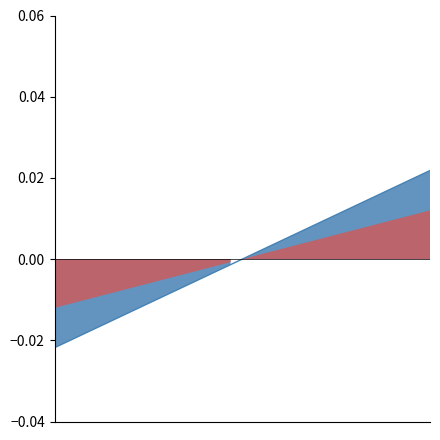

Reading right to left, extract all data points from this chart.

33=0.0	32=0.0	31=0.0	30=0.0	29=0.0	28=0.0	27=0.0	26=0.0	25=0.0	24=0.0	23=0.0	22=0.0	21=0.0	20=0.0	19=0.0	18=0.0	17=0.0	16=-0.0	15=-0.0	14=-0.0	13=-0.0	12=-0.0	11=-0.0	10=-0.0	9=-0.0	8=-0.0	7=-0.0	6=-0.0	5=-0.0	4=-0.0	3=-0.0	2=-0.0	1=-0.0